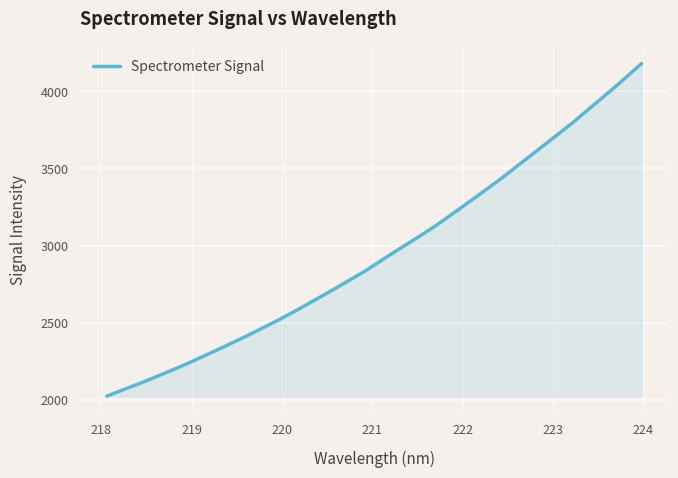

What is the smallest value displayed?

2024.0